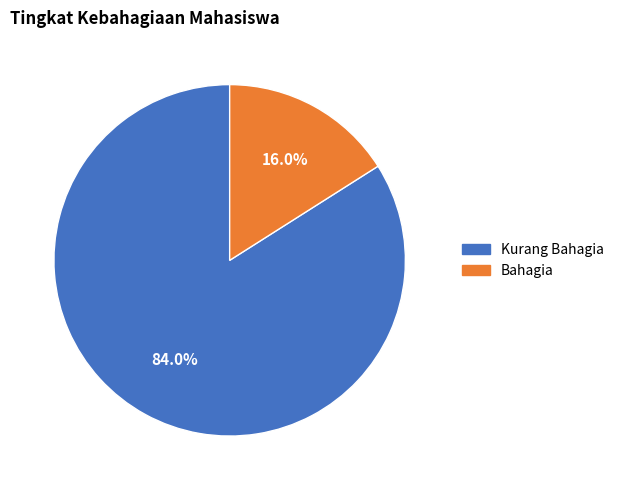

Is Bahagia the majority of the pie?

No